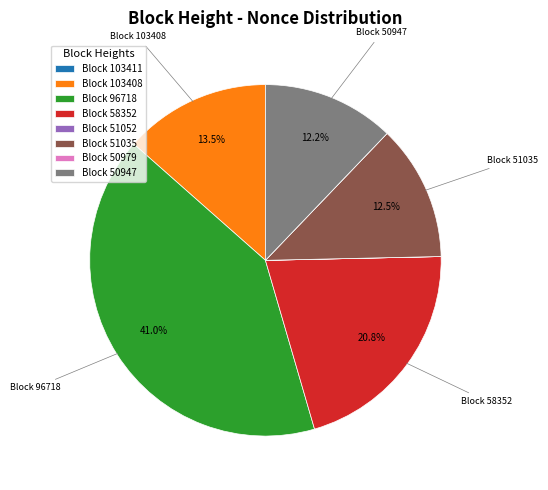

Is there any slice that represents more than half of the pie?

No